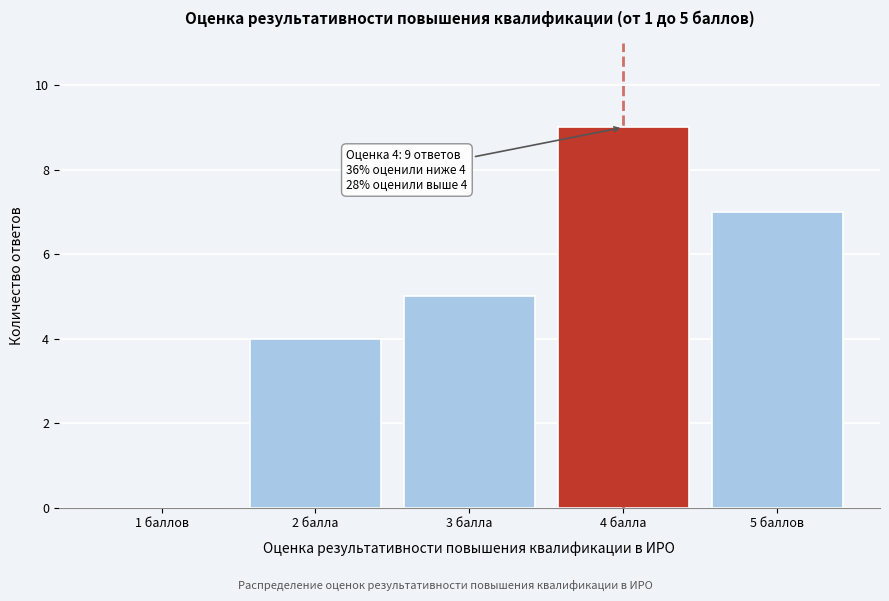

Reading right to left, list all the values displayed in this chart.

5 баллов=7	4 балла=9	3 балла=5	2 балла=4	1 баллов=0